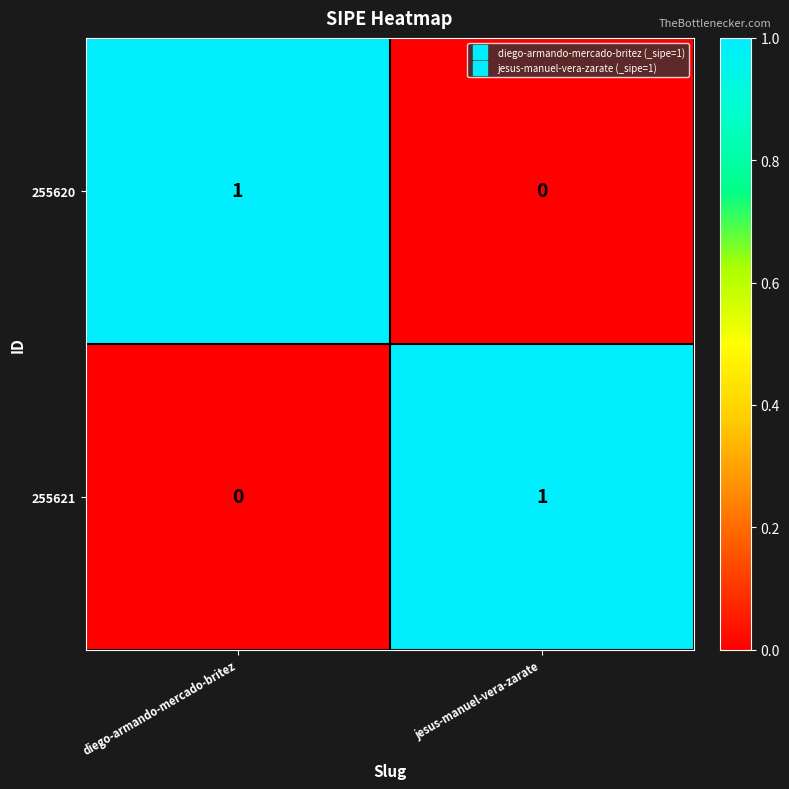

At which label does 255620 reach its minimum?

jesus-manuel-vera-zarate